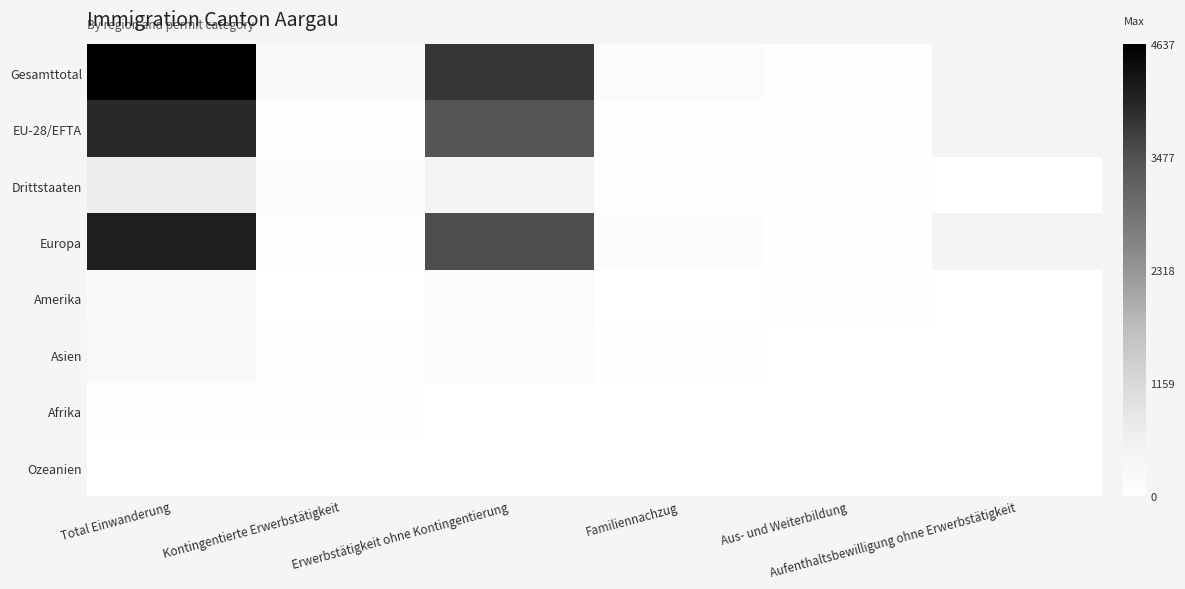

What is the total value across all series at Aus- und Weiterbildung?

243